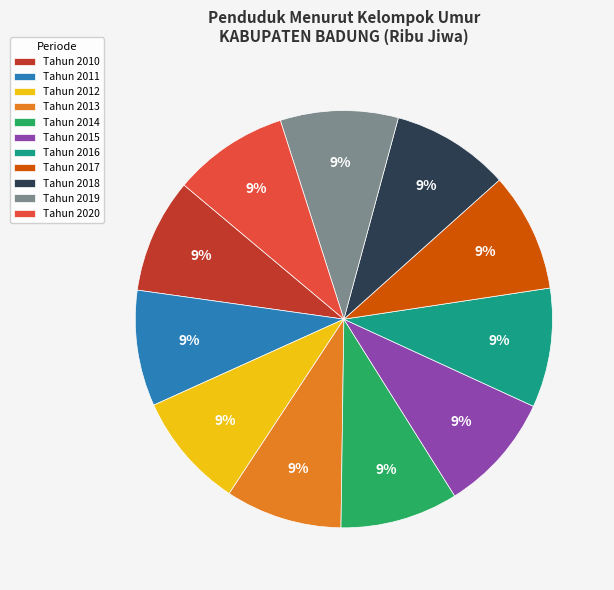

Approximately how many times larger is the value at Tahun 2010 compared to Tahun 2017?

1.0